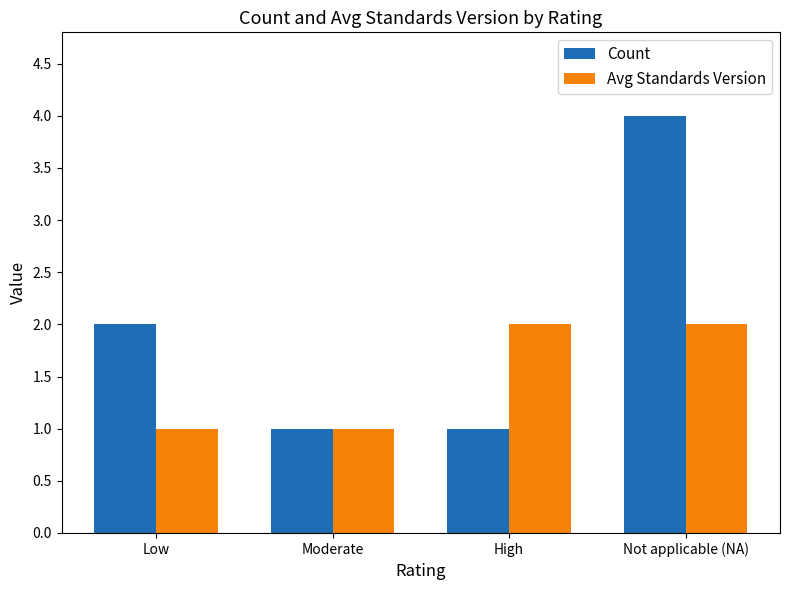

What is the difference between the maximum and second lowest values in the Avg Standards Version series?

1